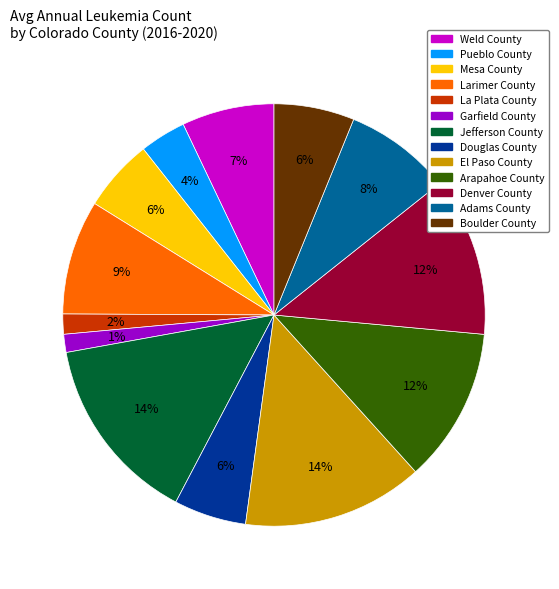

True or false: Pueblo County accounts for 15% of the total.

False